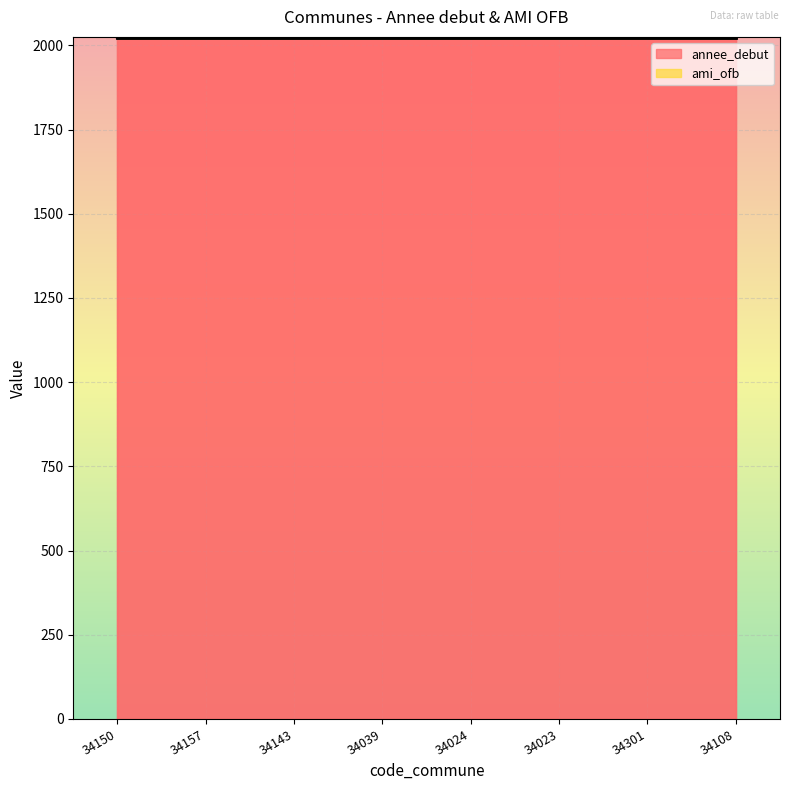

Rank the categories by ami_ofb value from lowest to highest.

34150, 34157, 34143, 34039, 34024, 34023, 34301, 34108